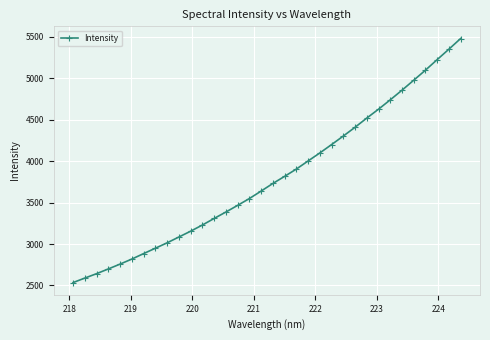

What is the average value?

3795.6